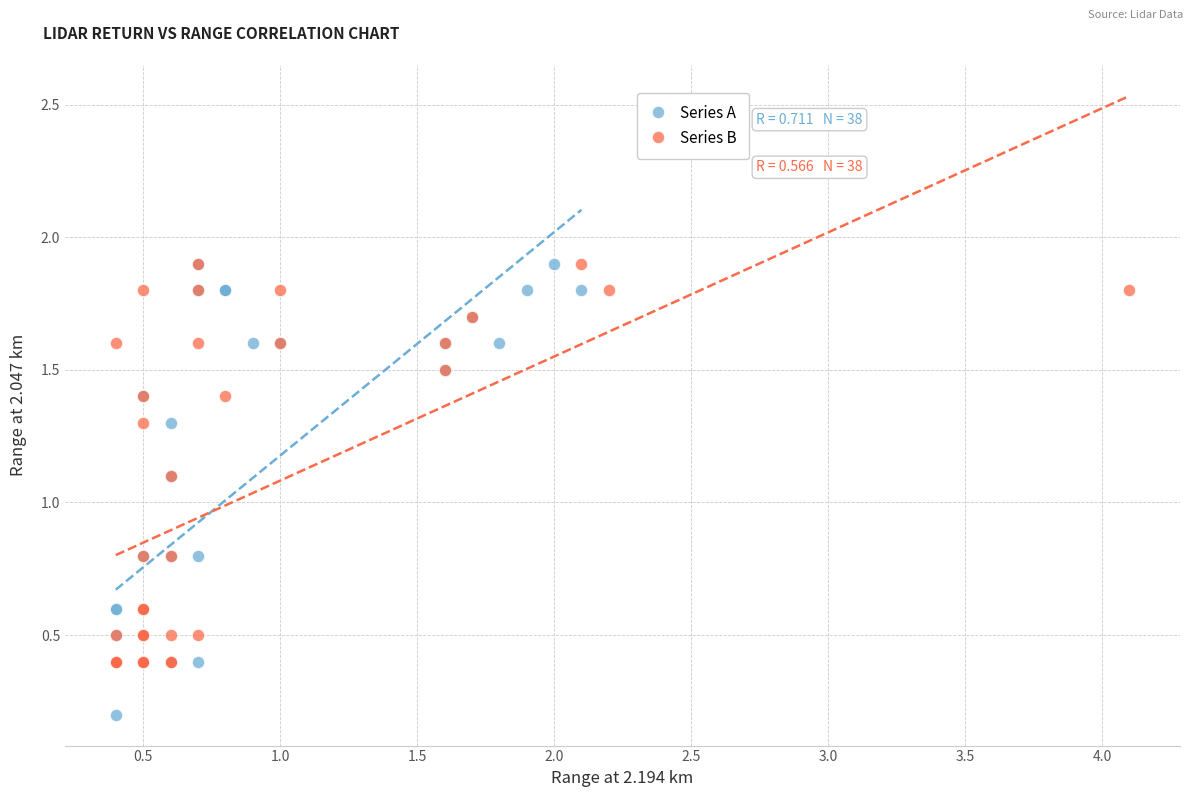

Which series has the largest Y range (max minus min)?

Series A